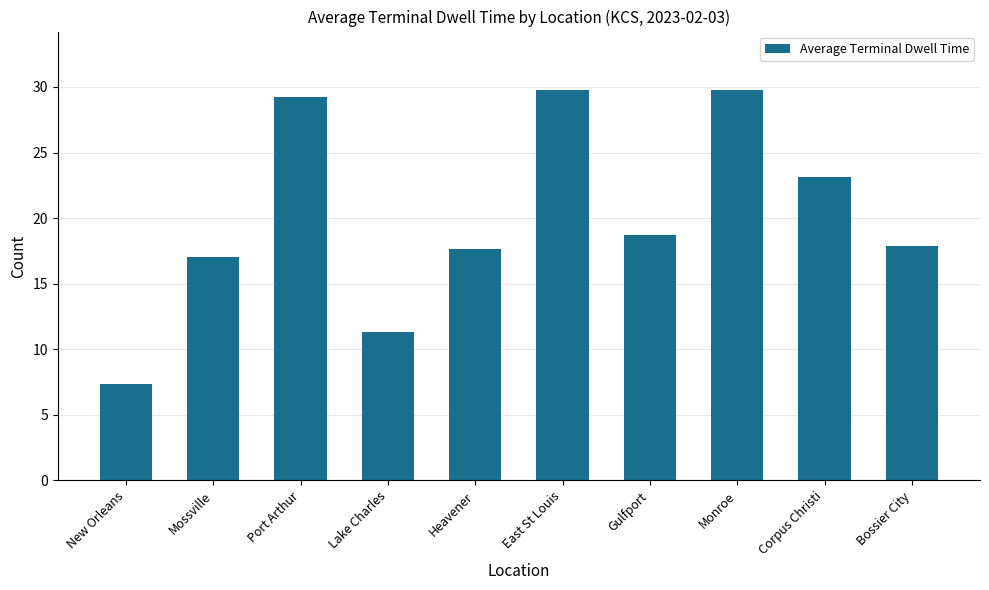

Which label corresponds to the smallest value in the chart?

New Orleans